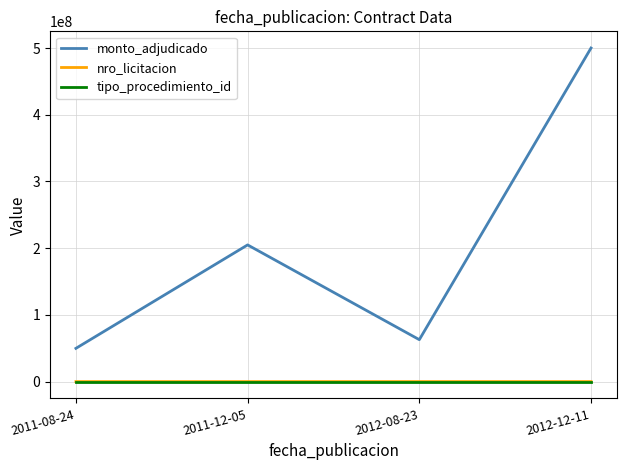

What position from the right is 2012-12-11?

1